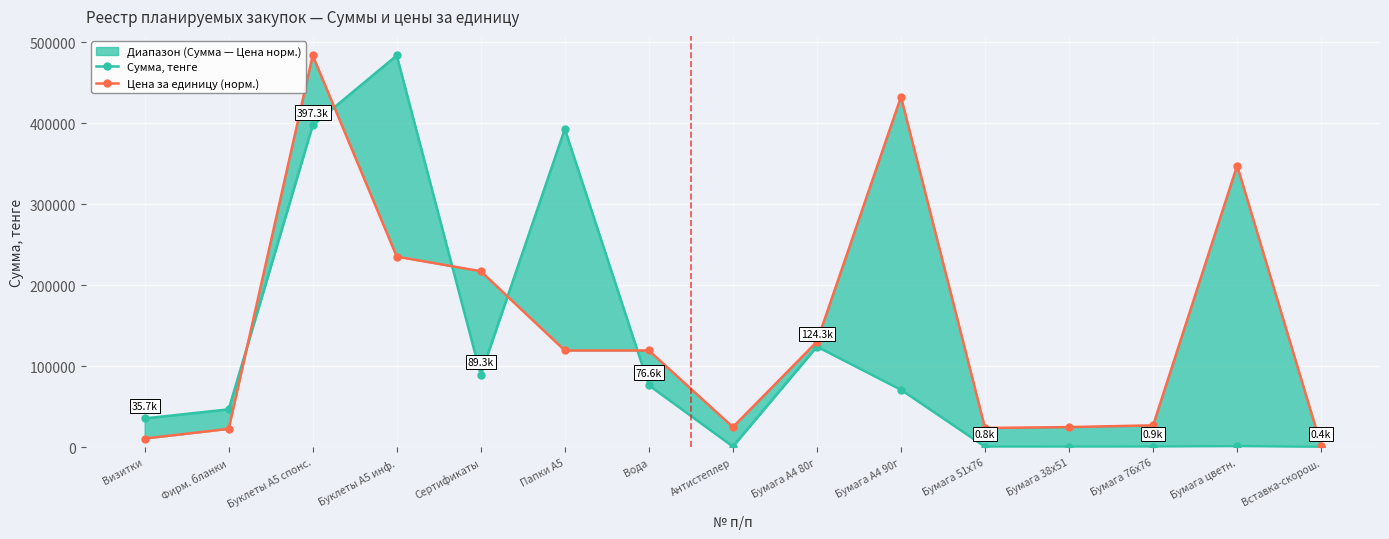

Rank the series by their maximum value, from lowest to highest.

Сумма, тенге, Цена за единицу (норм.)